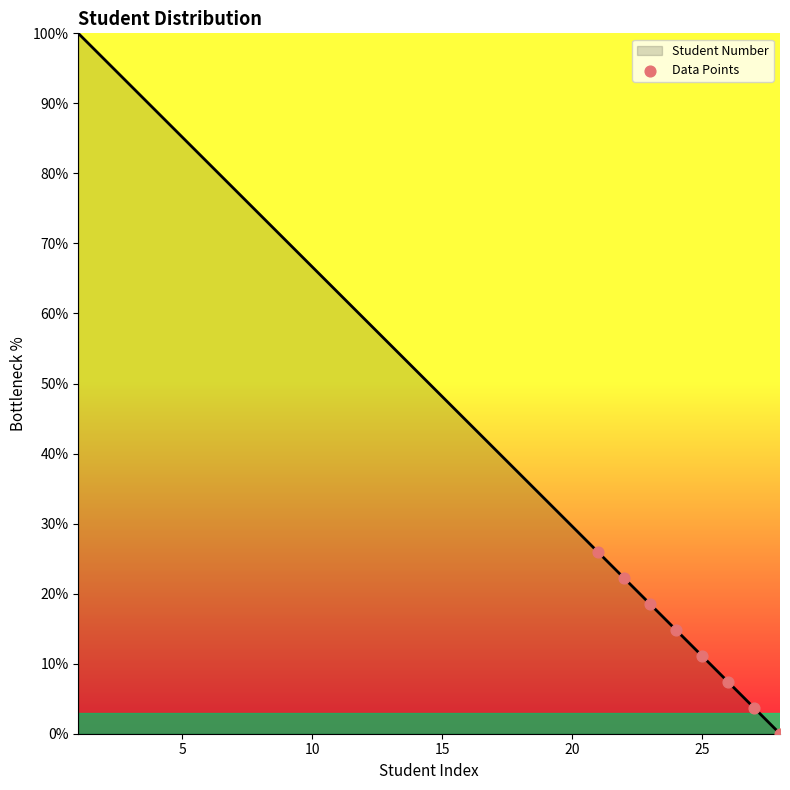

What is the greatest value displayed?

100.0